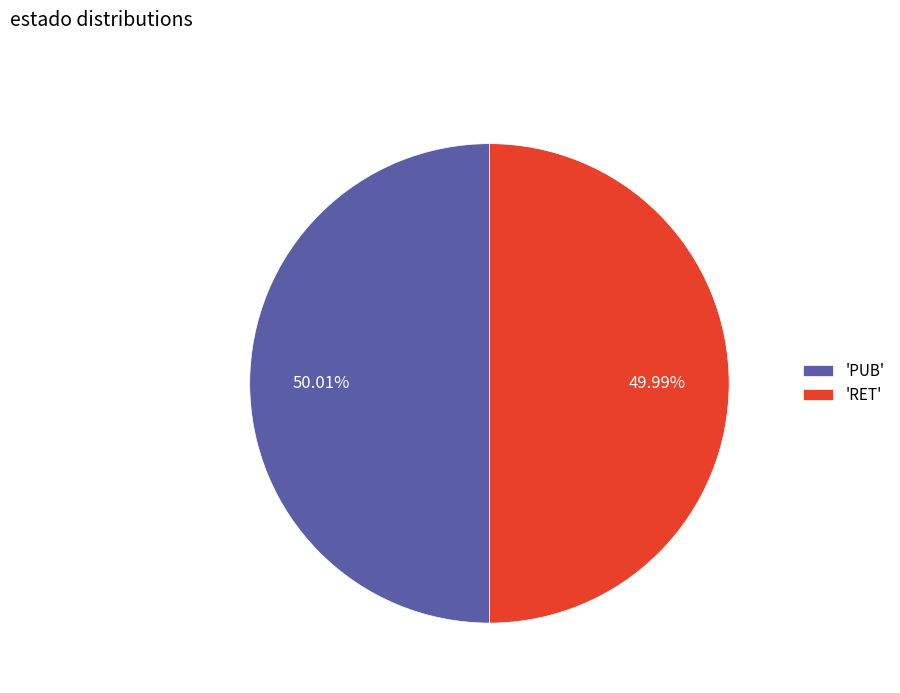

Do 'RET' and 'PUB' together represent more than half of the pie?

Yes